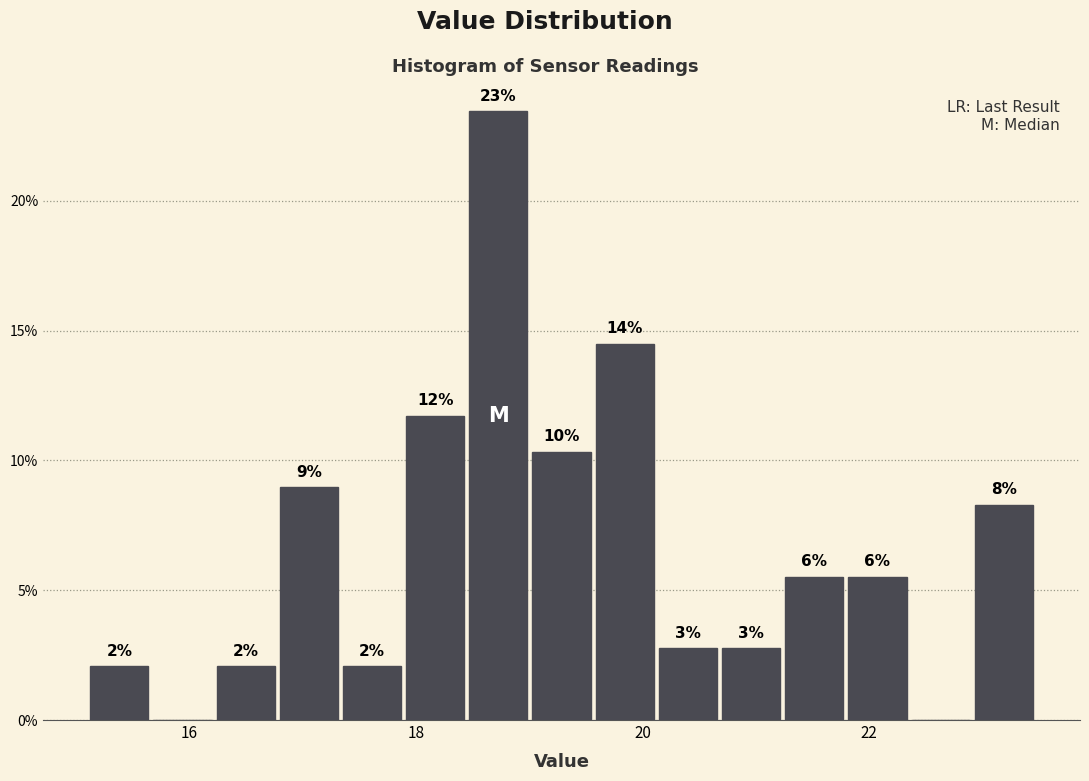

Around what value on the x-axis is the tallest bar? Give the approximate position of its centre, as read against the axis.

18.8